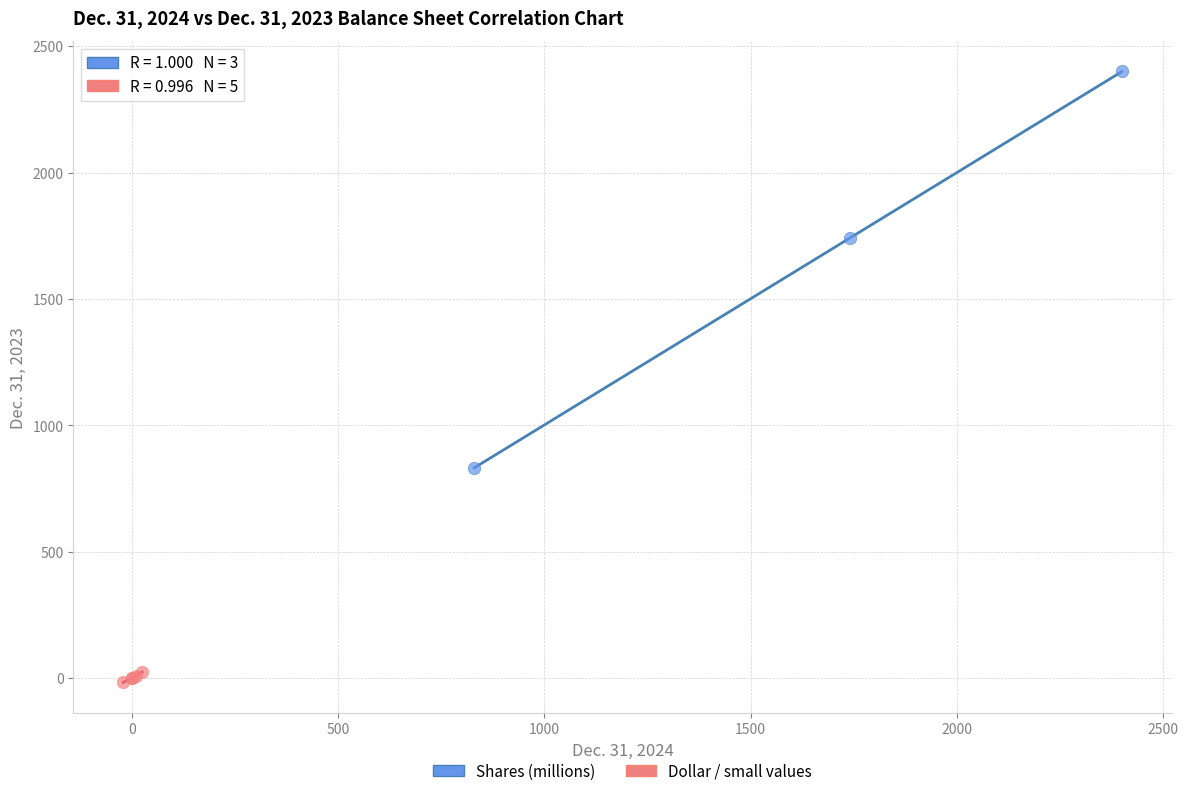

Which series contains the highest Y value?

Shares (millions)